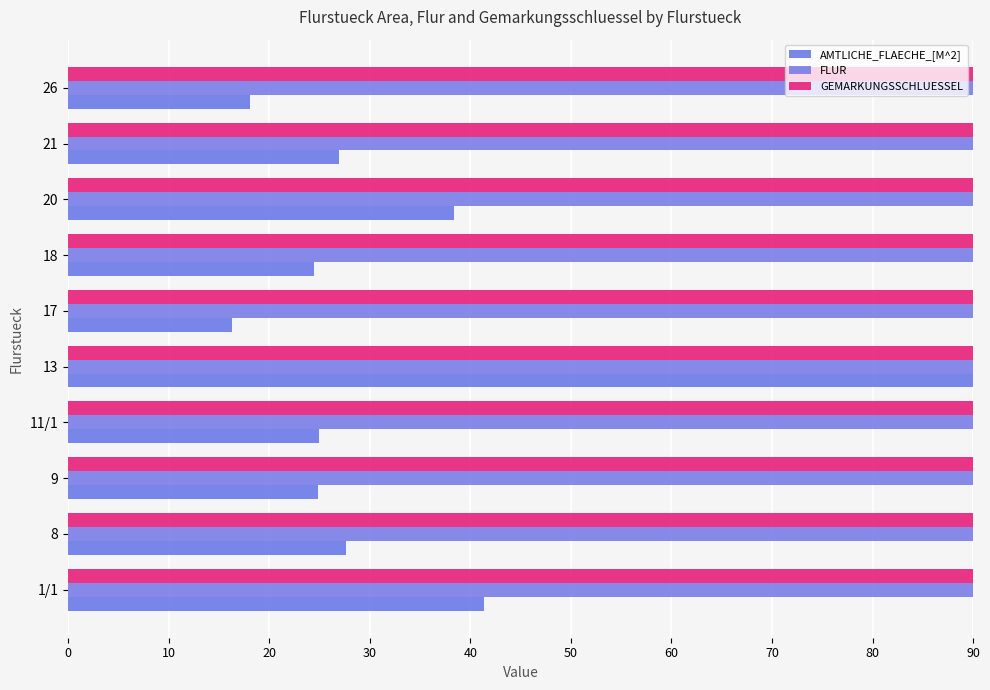

What is the value of the FLUR bar at the 10th from the left?

0.2